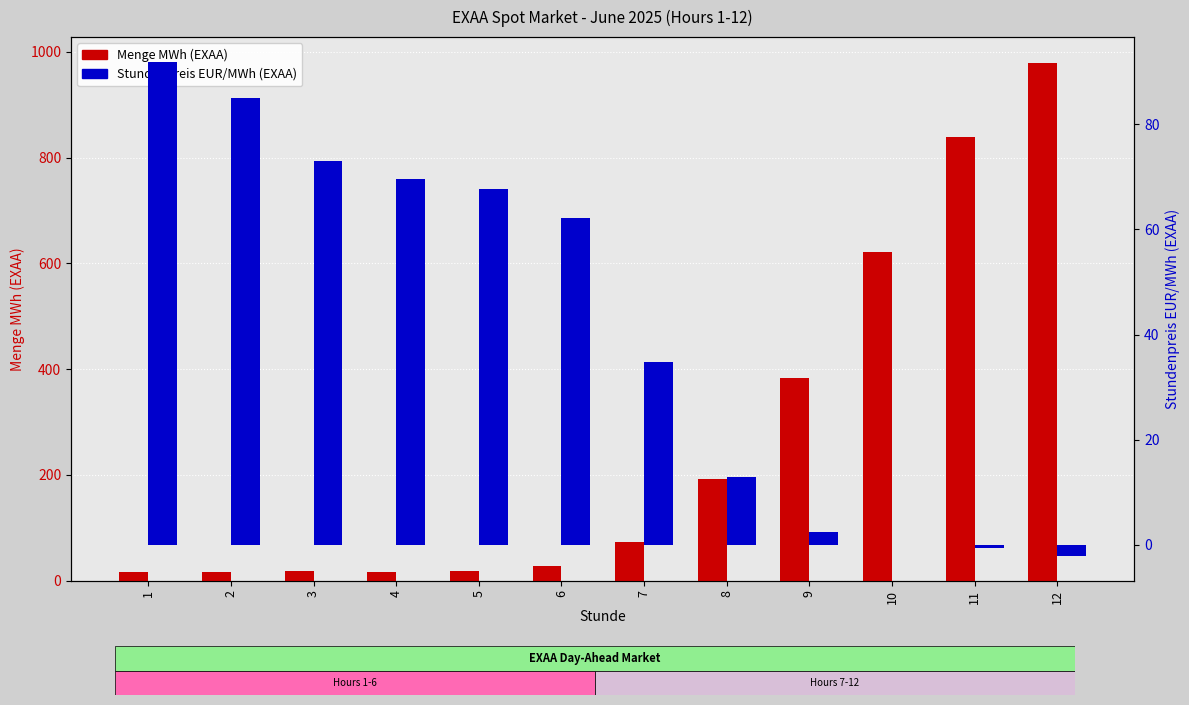

How many positive values does the Stundenpreis EUR/MWh (EXAA) series have?

9